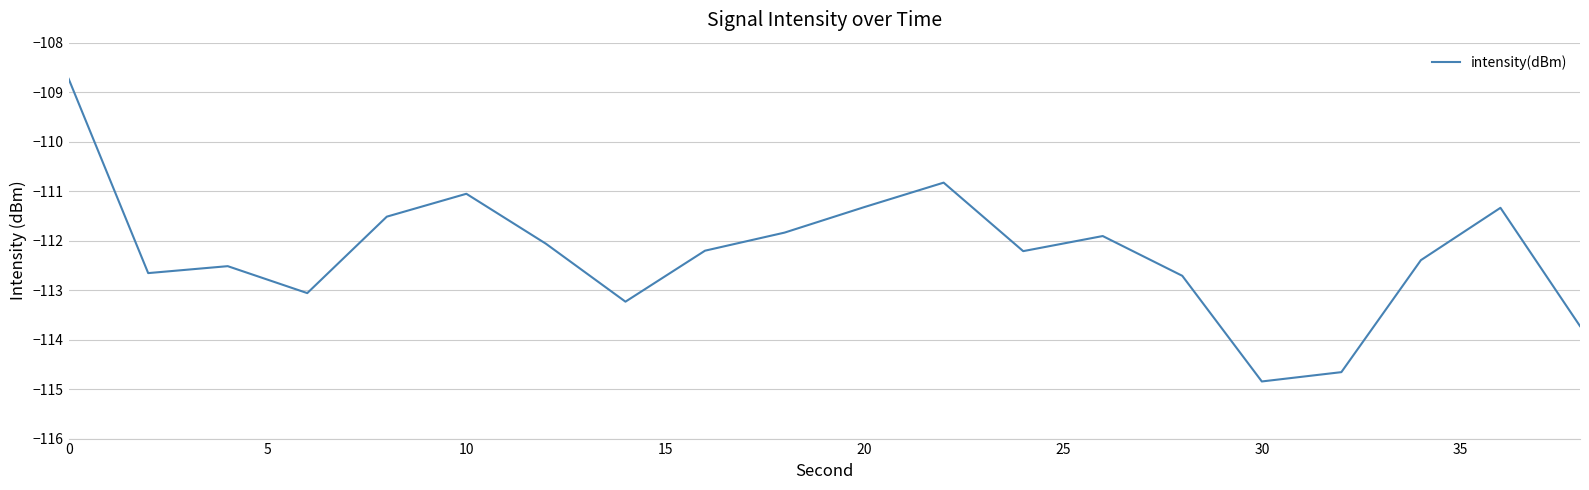

What is the greatest value displayed?

-108.7